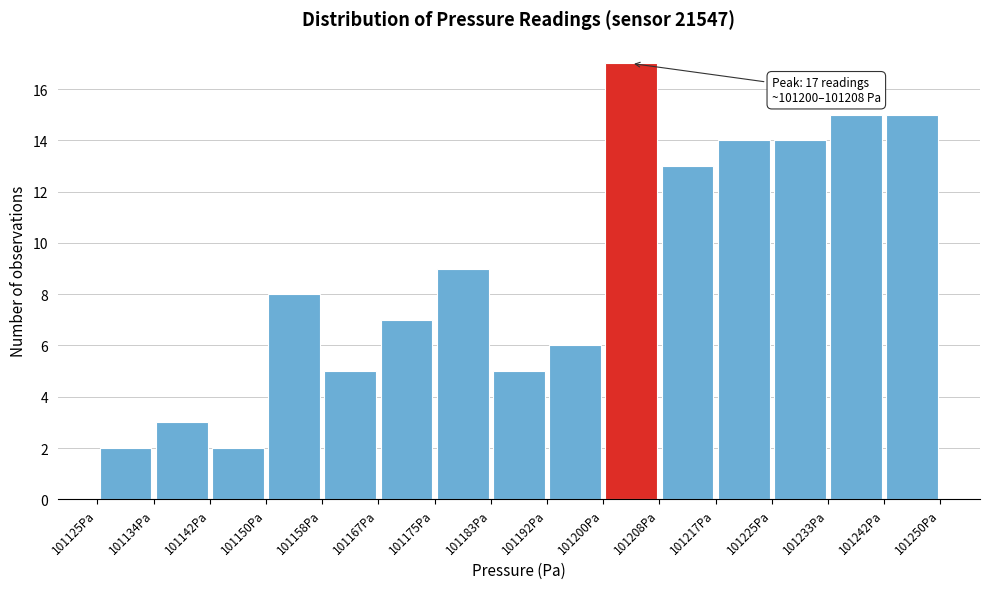

Over which range of the x-axis is the bar tallest?

101200 to 101208